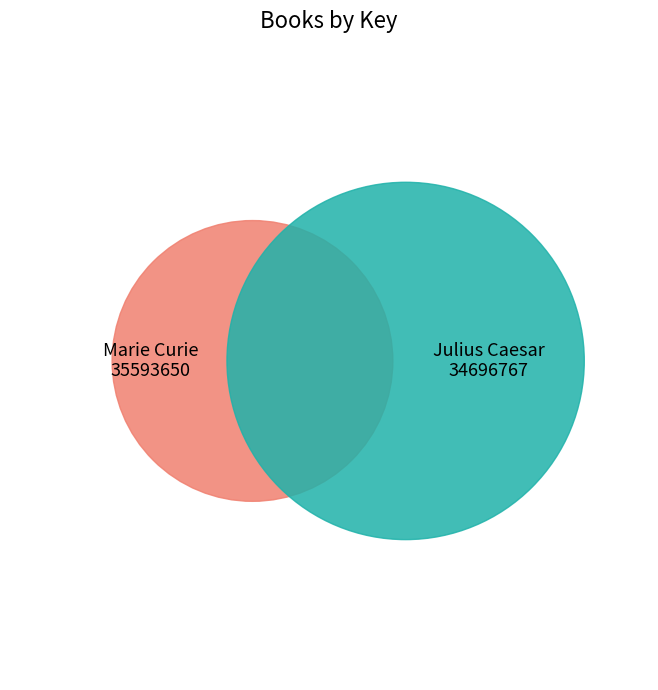

To the nearest percent, what is the difference between the 1 and 2 slice percentages?

1%